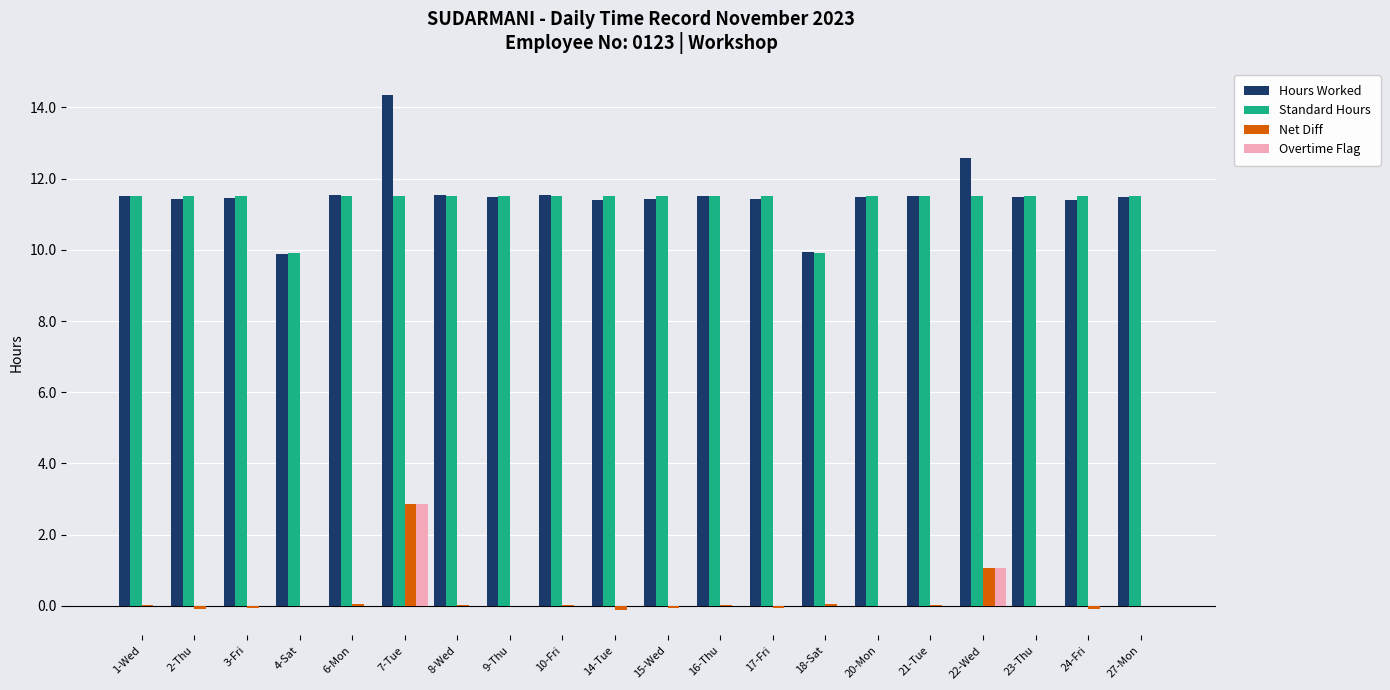

Which label corresponds to the largest value in the chart?

7-Tue